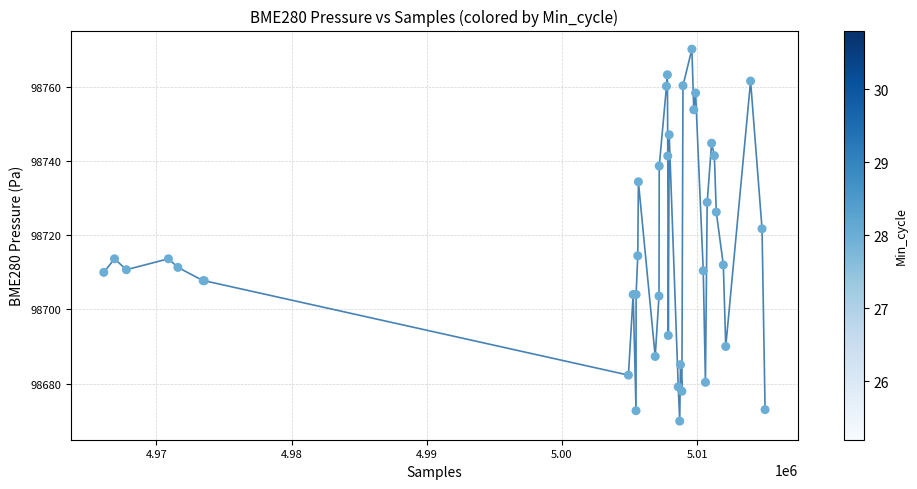

What Y value in the scatter plot is closest to 98720?

98721.7